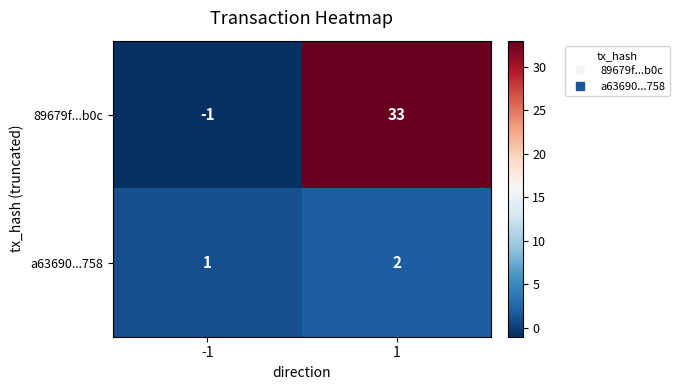

Count the number of data series in this chart.

2